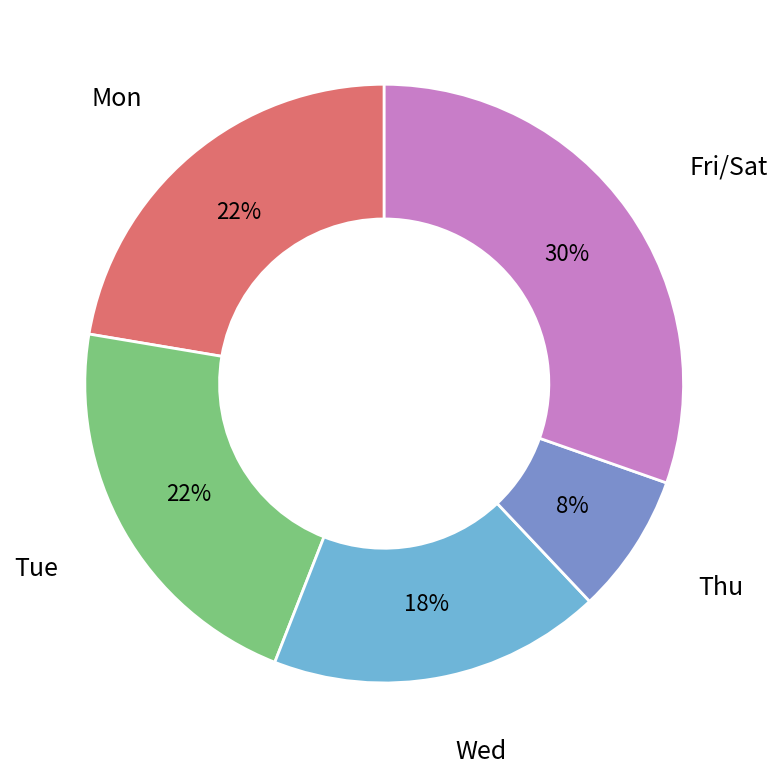

True or false: Thu accounts for 21% of the total.

False